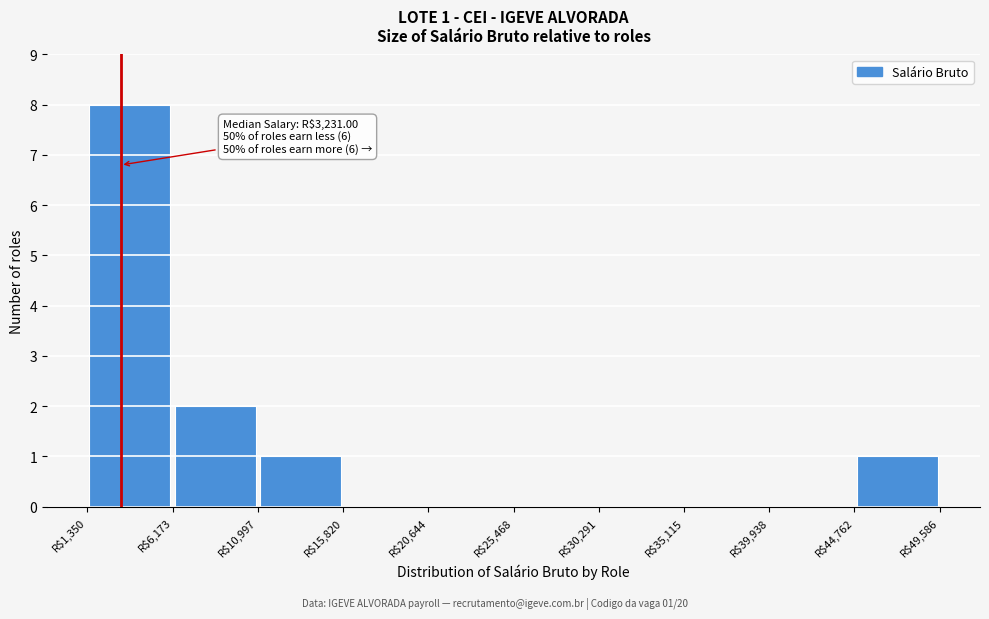

Which range on the x-axis has the tallest bar?

1500 to 6000